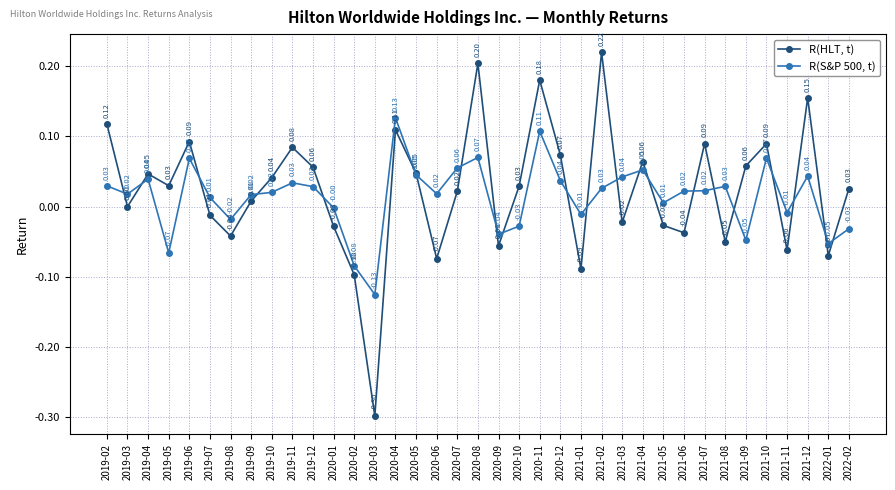

At which label is R(HLT, t) closest to 0?

2019-03